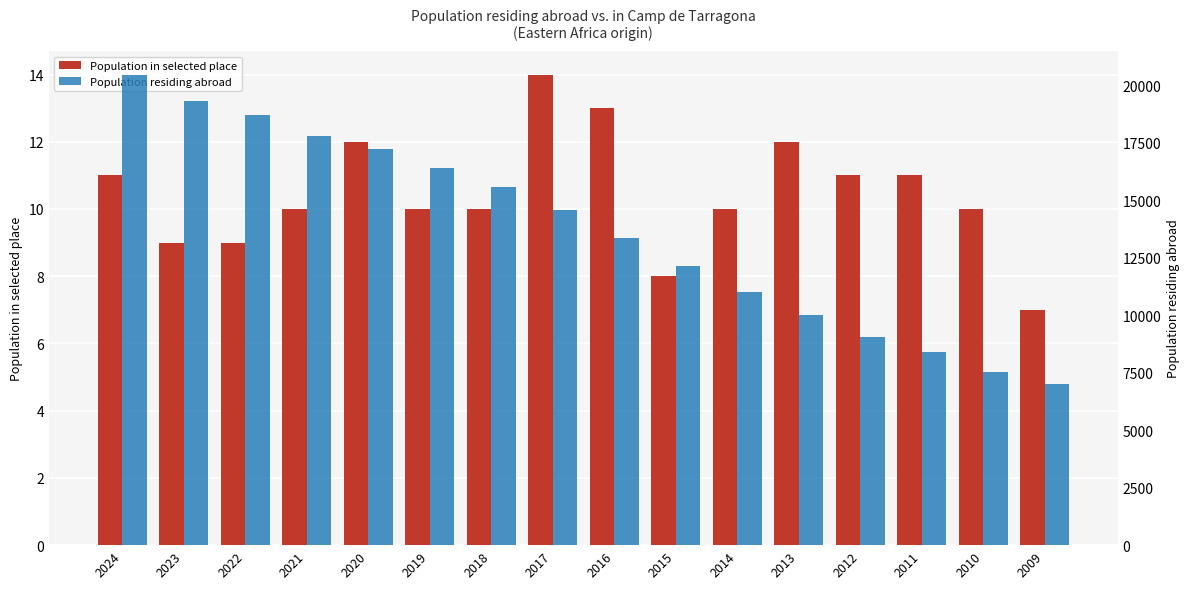

Rank the categories by Population residing abroad value from highest to lowest.

2024, 2023, 2022, 2021, 2020, 2019, 2018, 2017, 2016, 2015, 2014, 2013, 2012, 2011, 2010, 2009